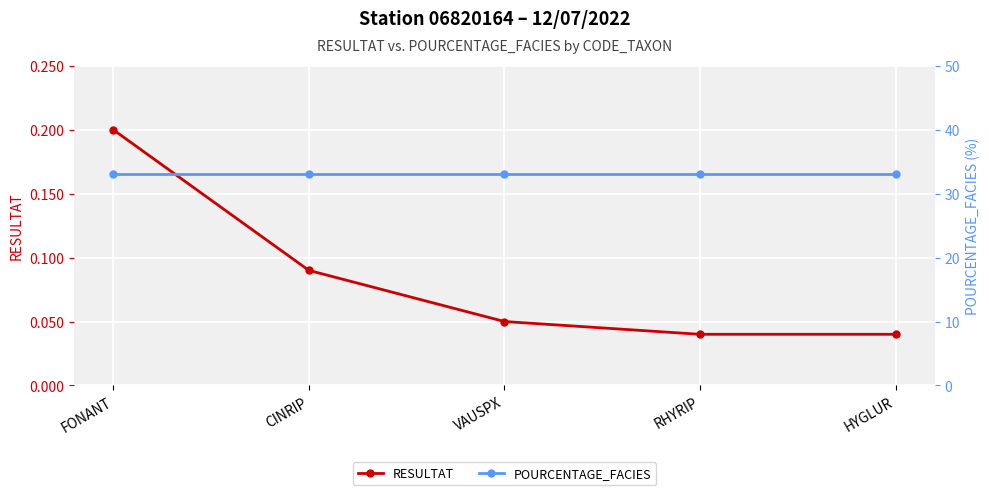

How many categories are shown in the chart?

5